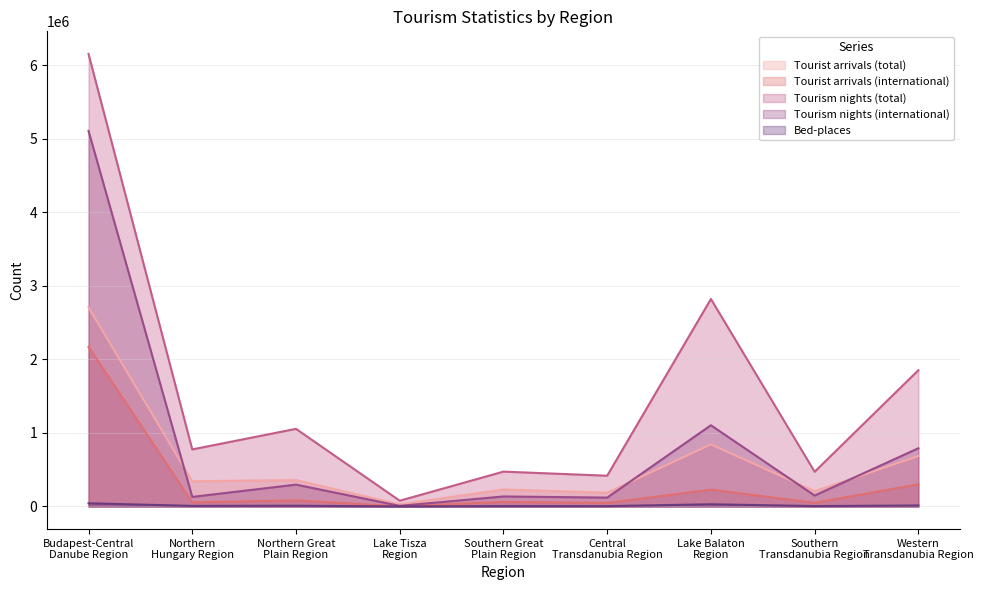

Which series has the largest total across all categories?

Tourism nights (total)